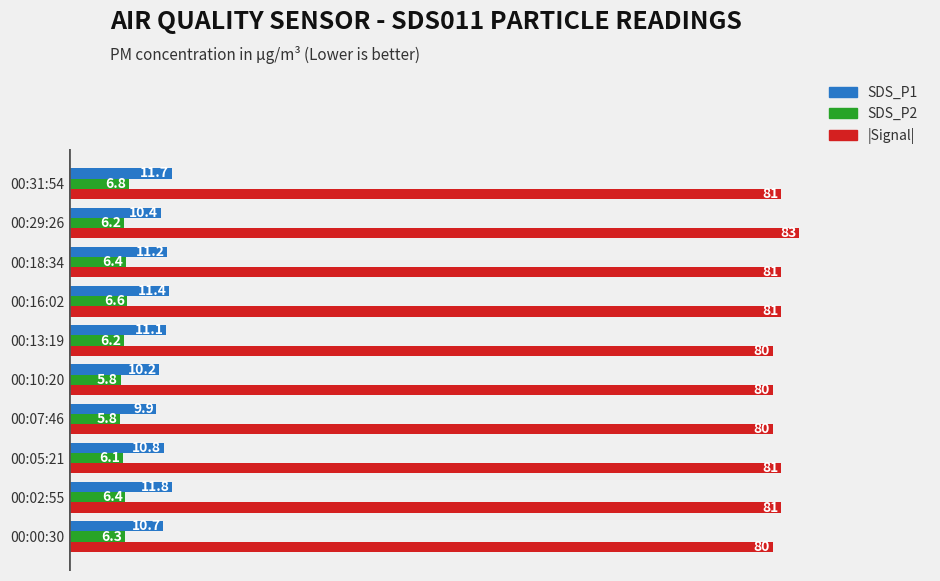

What is the spread (max minus min) of values at 00:13:19?

73.8